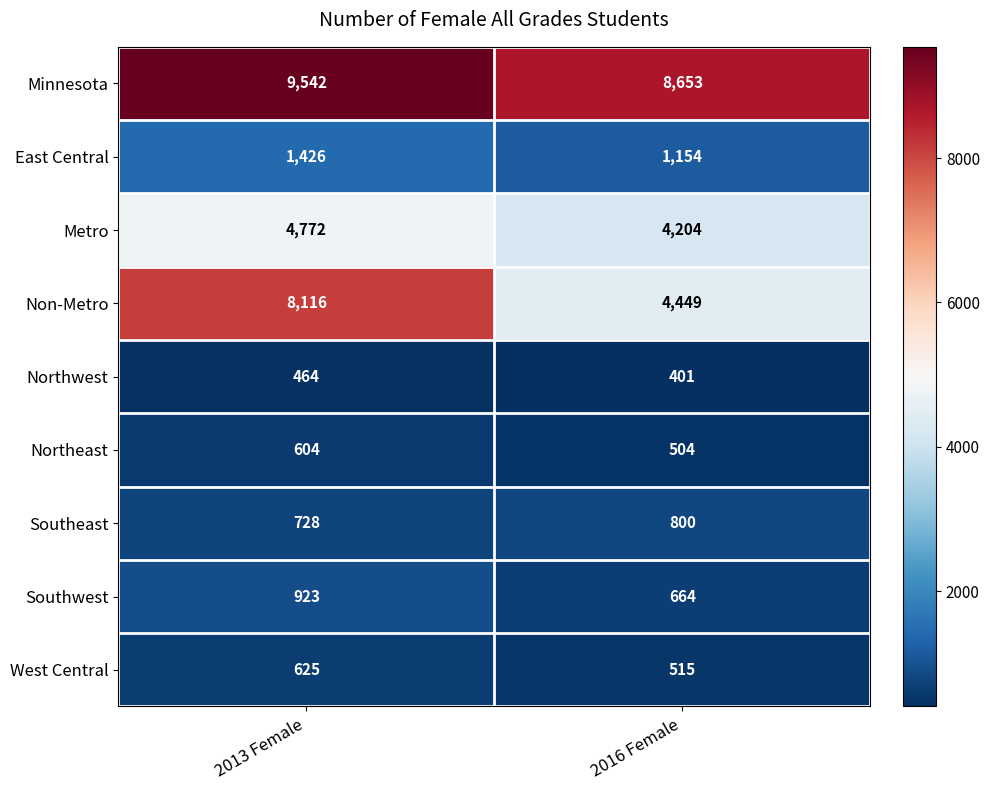

What is the sum of the East Central values at 2016 Female and 2013 Female?

2580